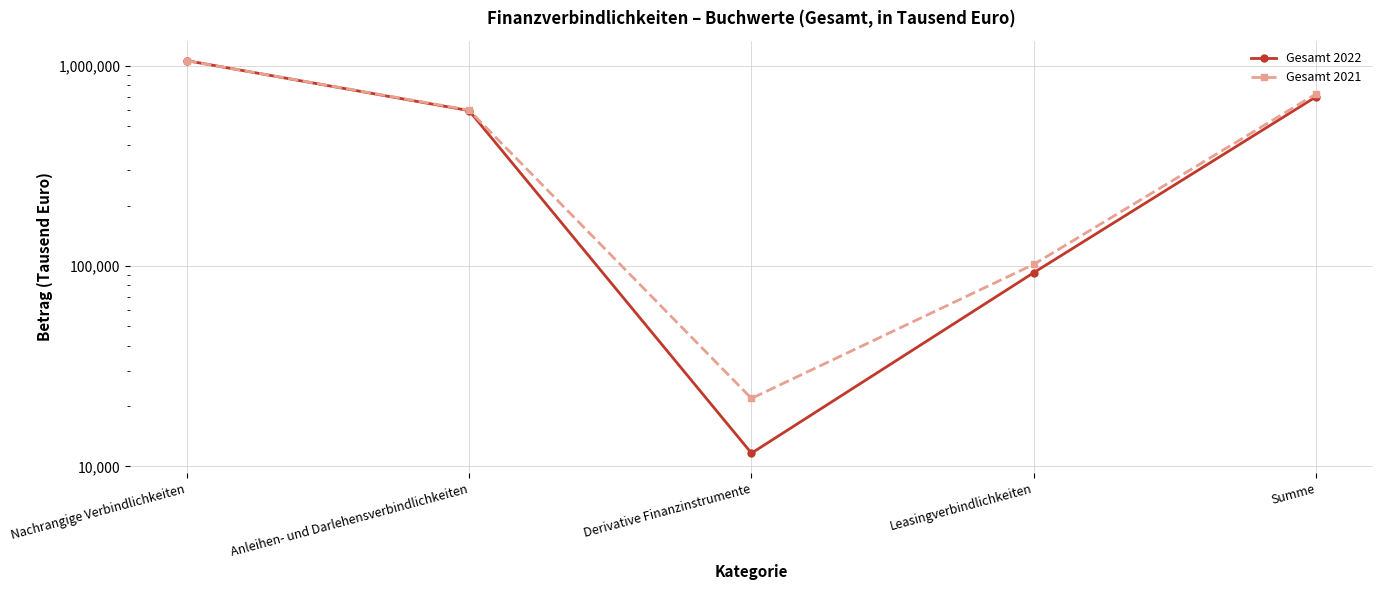

What is the label of the 2nd point from the left?

Anleihen- und Darlehensverbindlichkeiten